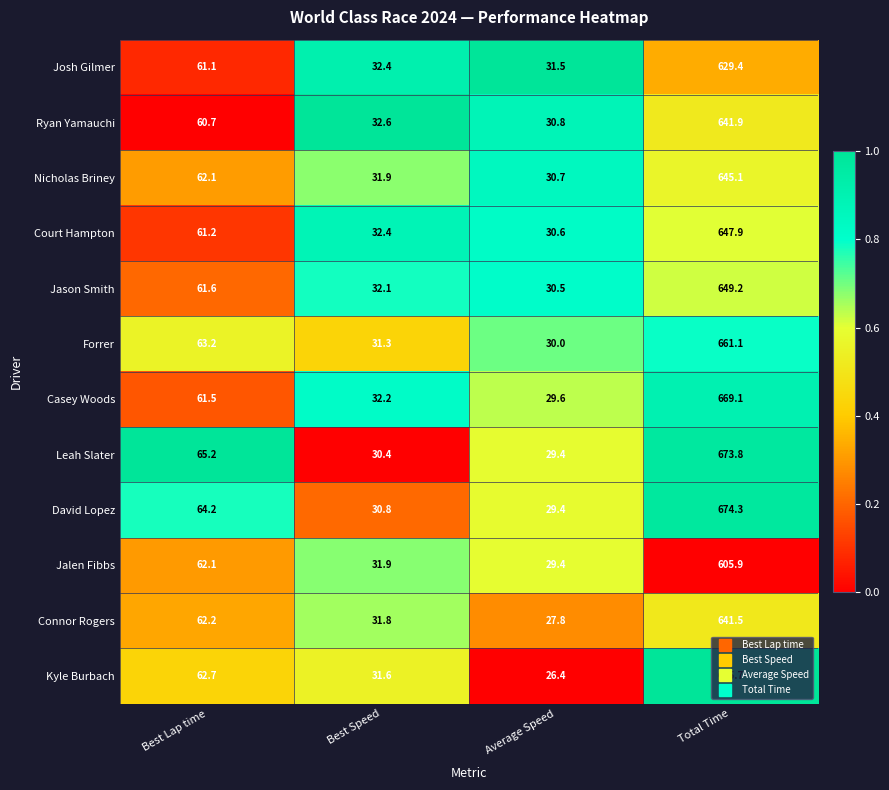

Which label corresponds to the smallest value in the chart?

Average Speed